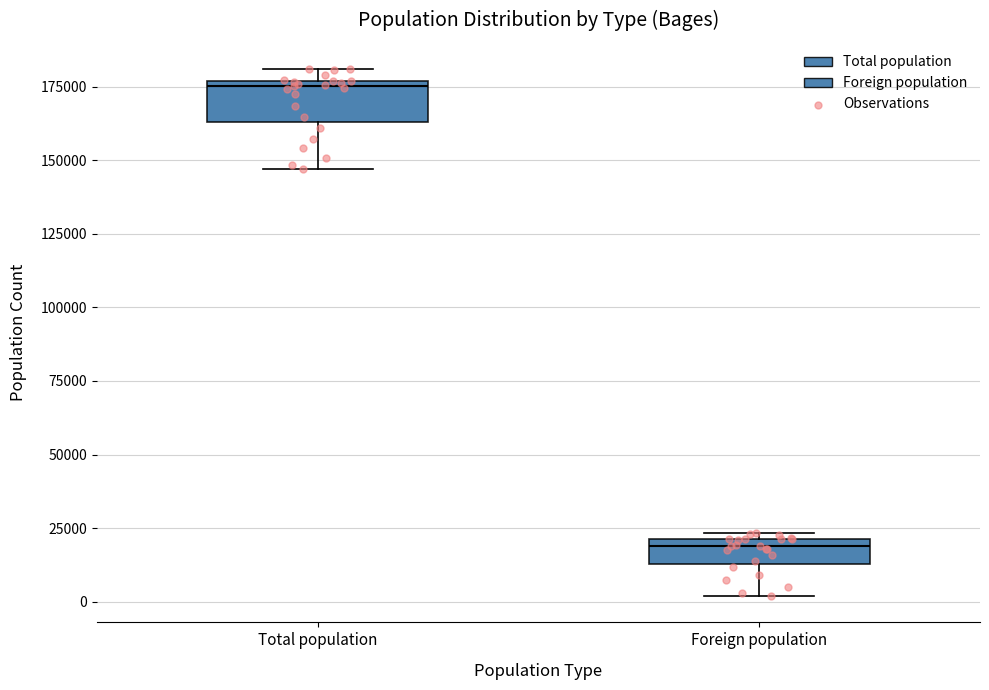

Reading left to right, read every box against the y-axis: the position of its median line, the range the box covers, and the ends of its whiskers. The values are not printed on the chart, so give them approximately, as read against the axis.

Total population: median 175000 (just below the box's upper edge), box 165000 to 175000, whiskers 145000 to 180000
Foreign population: median 20000 (just below the box's upper edge), box 15000 to 20000, whiskers 0 to 25000